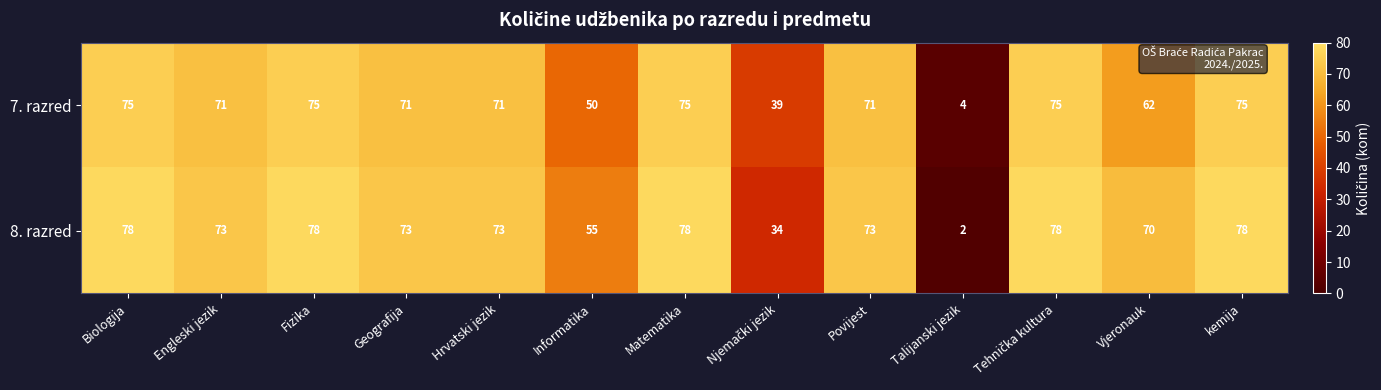

Reading right to left, transcribe all the data shown in this chart.

7. razred: 75	62	75	4	71	39	75	50	71	71	75	71	75
8. razred: 78	70	78	2	73	34	78	55	73	73	78	73	78